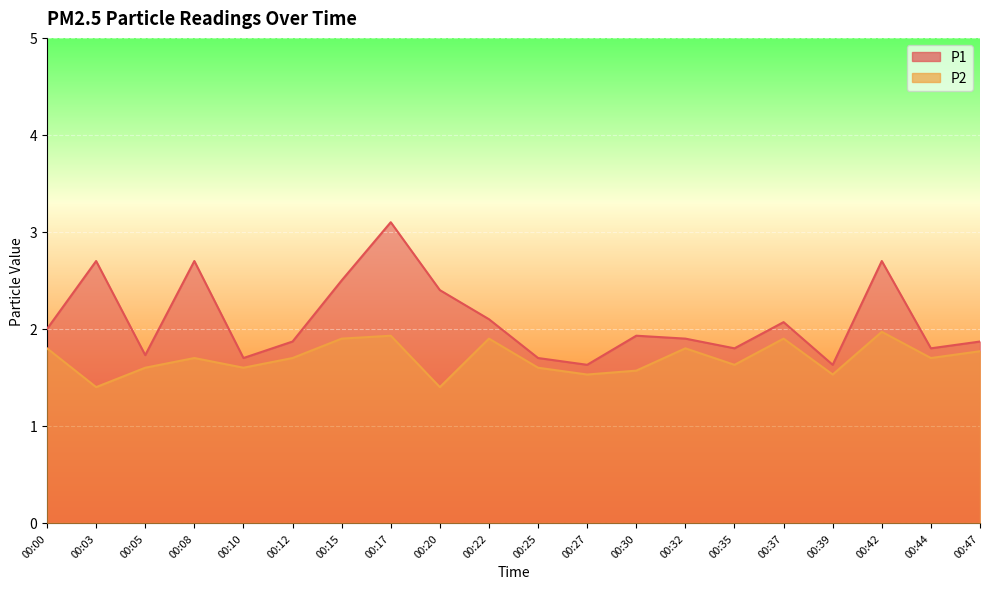

Reading left to right, extract all data points from this chart.

P1: 2.0	2.7	1.7	2.7	1.7	1.9	2.5	3.1	2.4	2.1	1.7	1.6	1.9	1.9	1.8	2.1	1.6	2.7	1.8	1.9
P2: 1.8	1.4	1.6	1.7	1.6	1.7	1.9	1.9	1.4	1.9	1.6	1.5	1.6	1.8	1.6	1.9	1.5	2.0	1.7	1.8